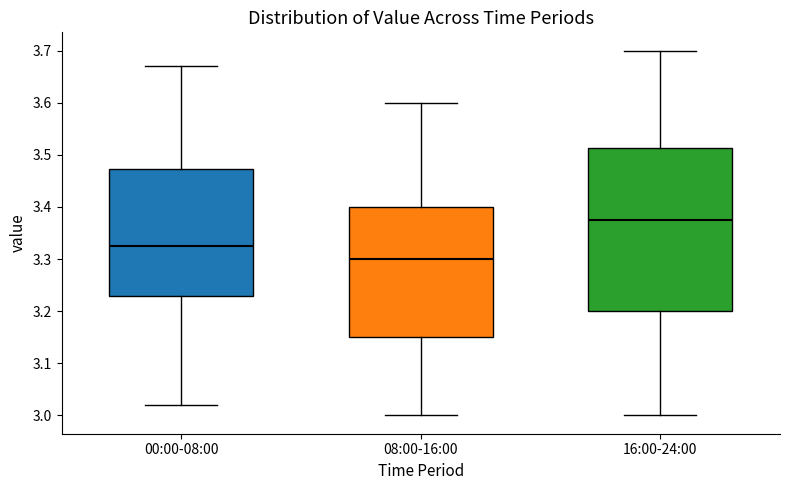

Which box is the tallest, from its lower edge to its upper edge?

16:00-24:00